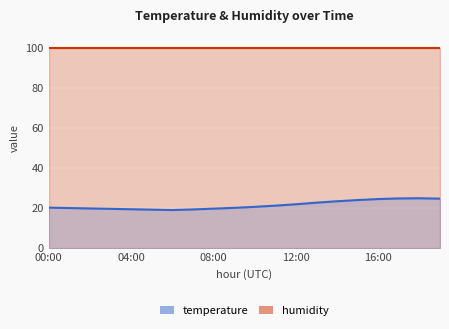

Does the chart display data point markers on the line(s)?

No